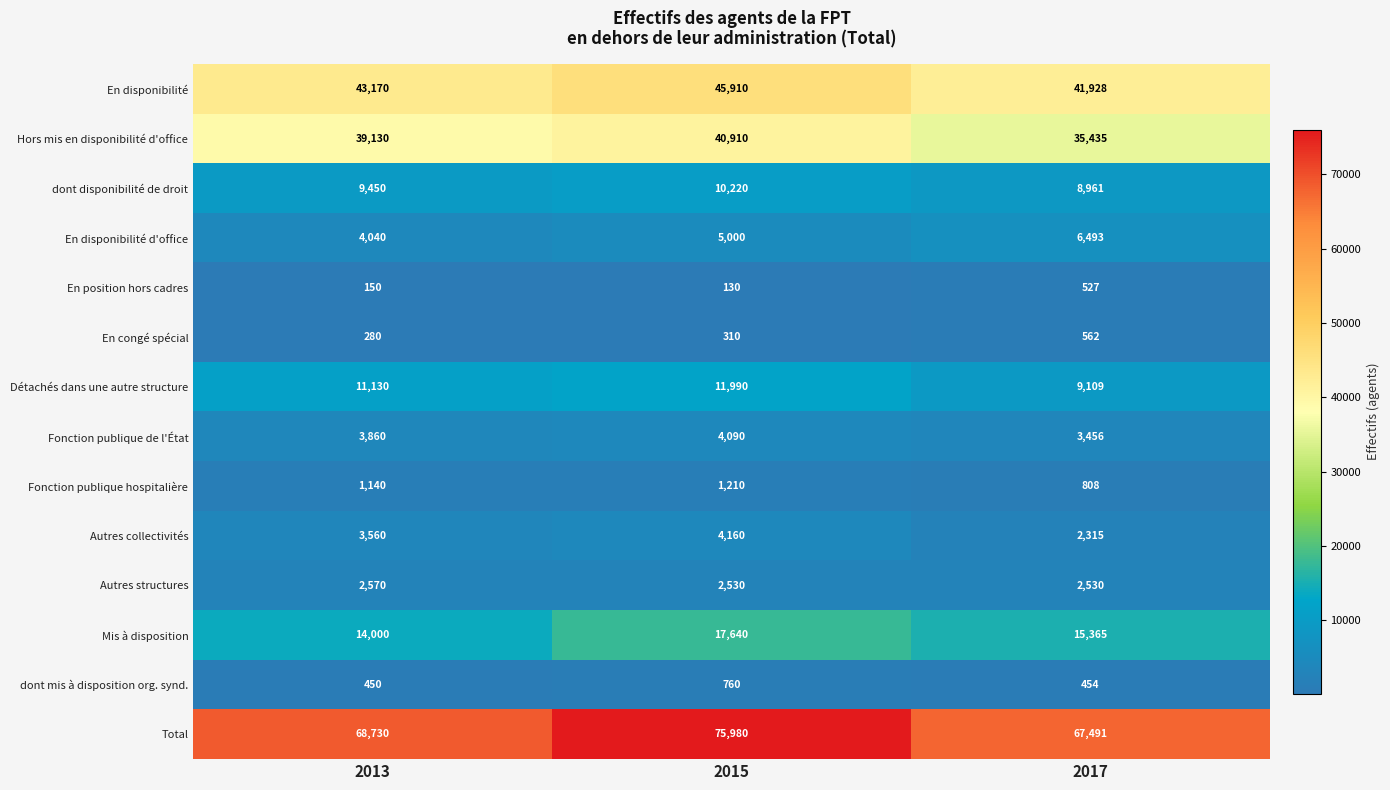

Rank the series by their maximum value, from lowest to highest.

En position hors cadres, En congé spécial, dont mis à disposition org. synd., Fonction publique hospitalière, Autres structures, Fonction publique de l'État, Autres collectivités, En disponibilité d'office, dont disponibilité de droit, Détachés dans une autre structure, Mis à disposition, Hors mis en disponibilité d'office, En disponibilité, Total